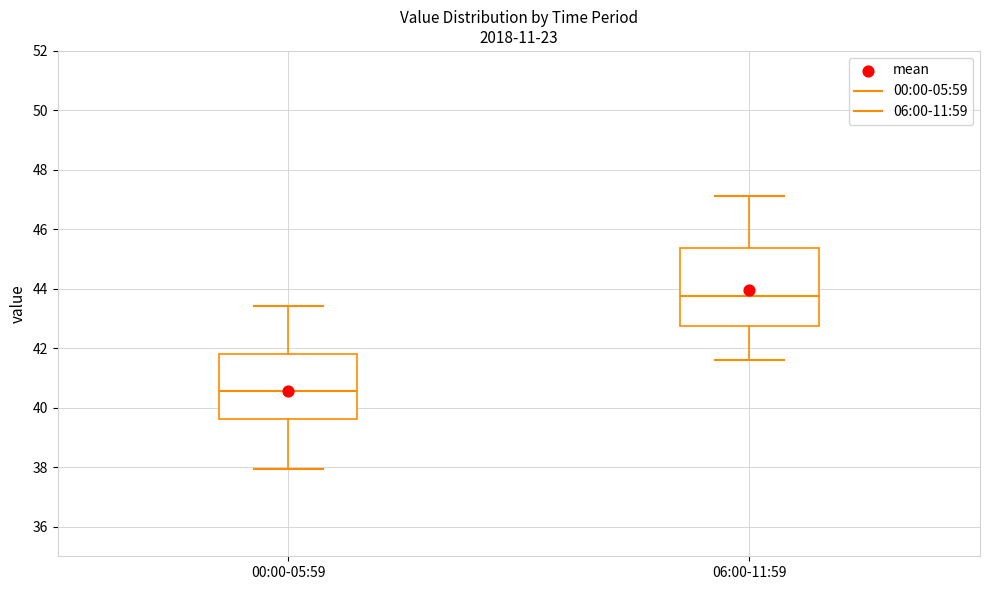

Reading left to right, transcribe this box plot: for each box, give where its median line is, the range the box spans, and where its two whiskers end, as read against the y-axis. The values are not printed on the chart, so give them approximately, as read against the axis.

00:00-05:59: median 40.6, box 39.6 to 41.8, whiskers 38.0 to 43.4
06:00-11:59: median 43.8, box 42.8 to 45.4, whiskers 41.6 to 47.2